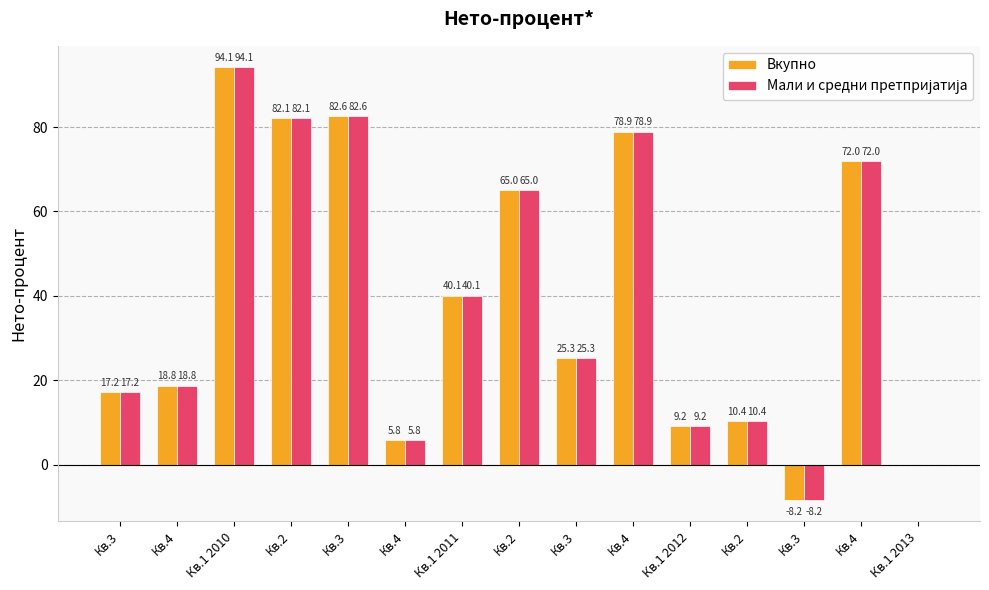

How many categories are shown in the chart?

15